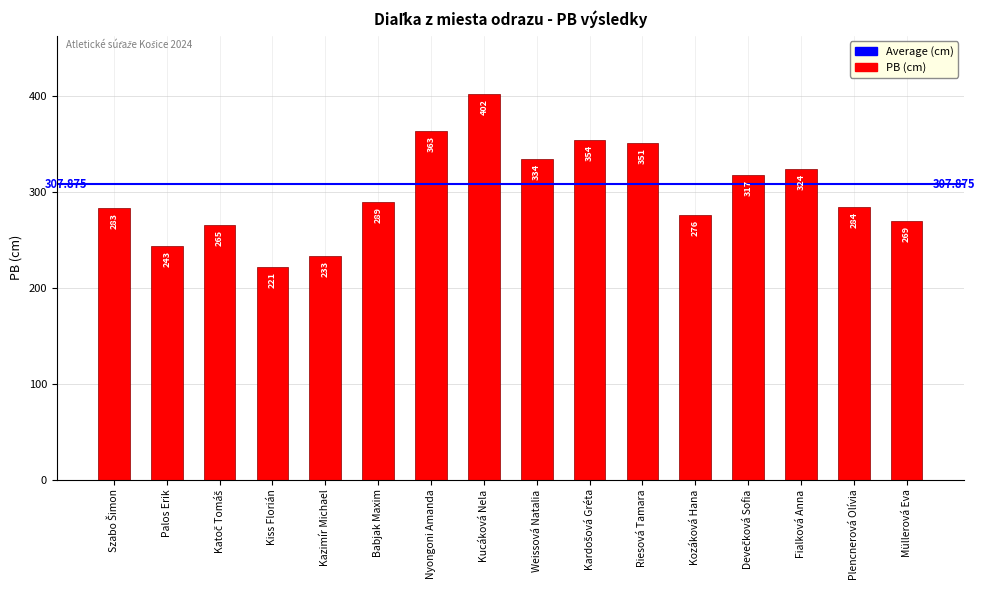

What value does the data have at Weissová Natalia, to the nearest 10?

330